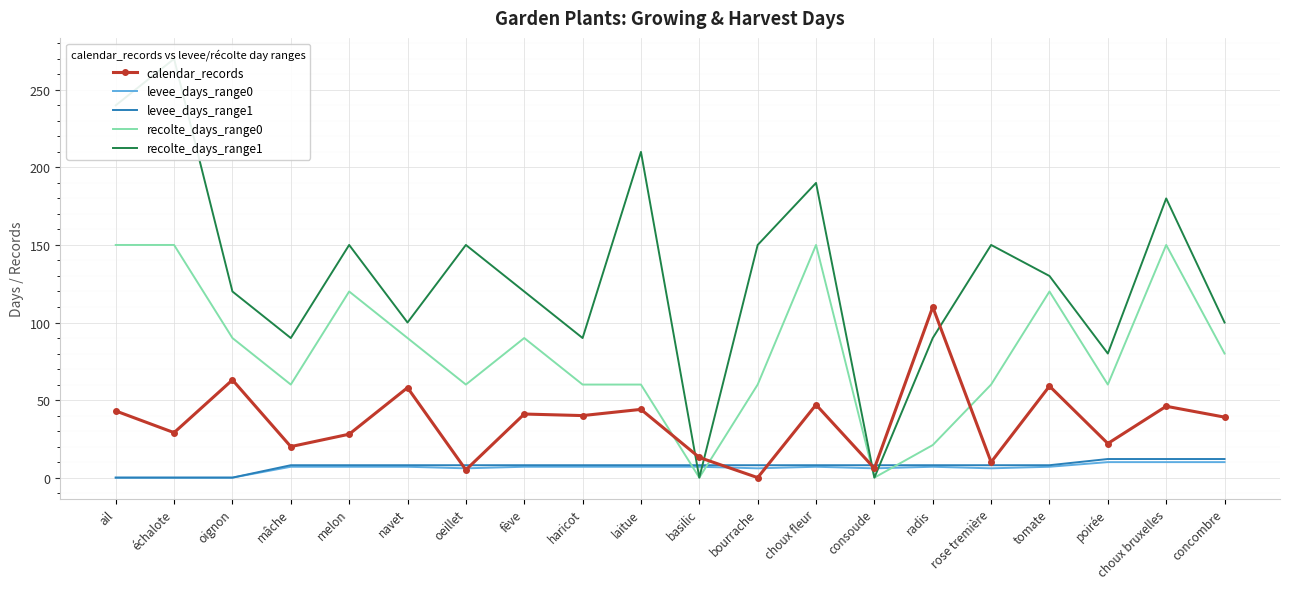

At radis, list the series in order from smallest to largest.

levee_days_range0, levee_days_range1, recolte_days_range0, recolte_days_range1, calendar_records